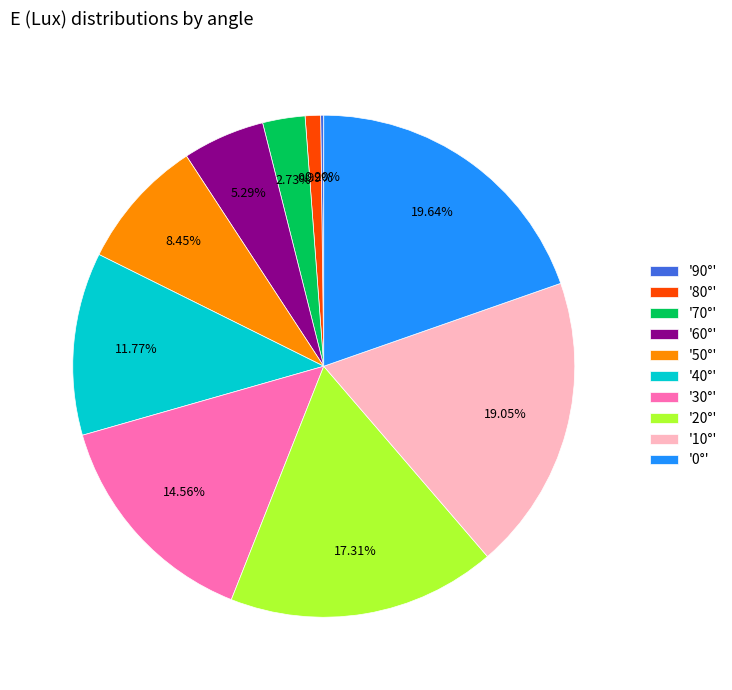

Between '50°' and '60°', which is larger?

'50°'